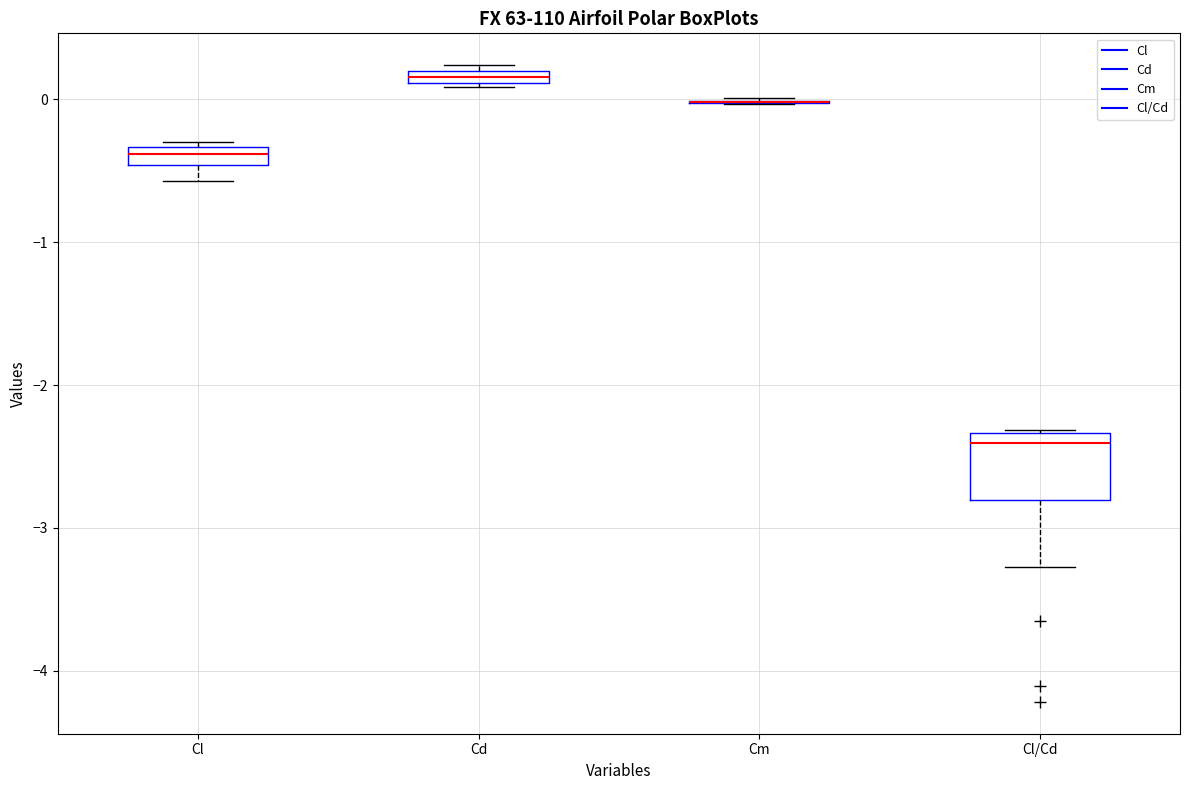

Which box is the tallest, from its lower edge to its upper edge?

Cl/Cd